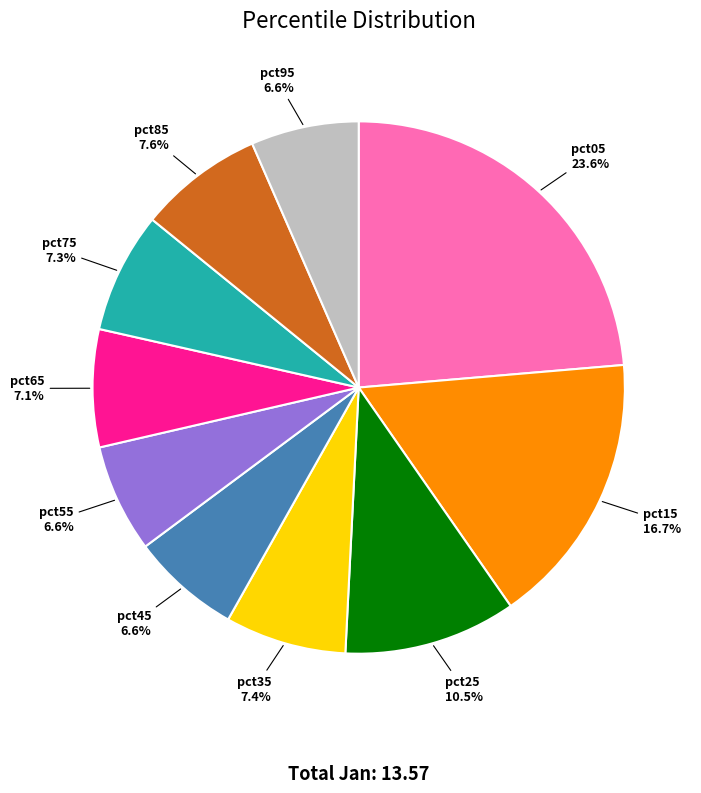

Is there a majority slice in this chart?

No